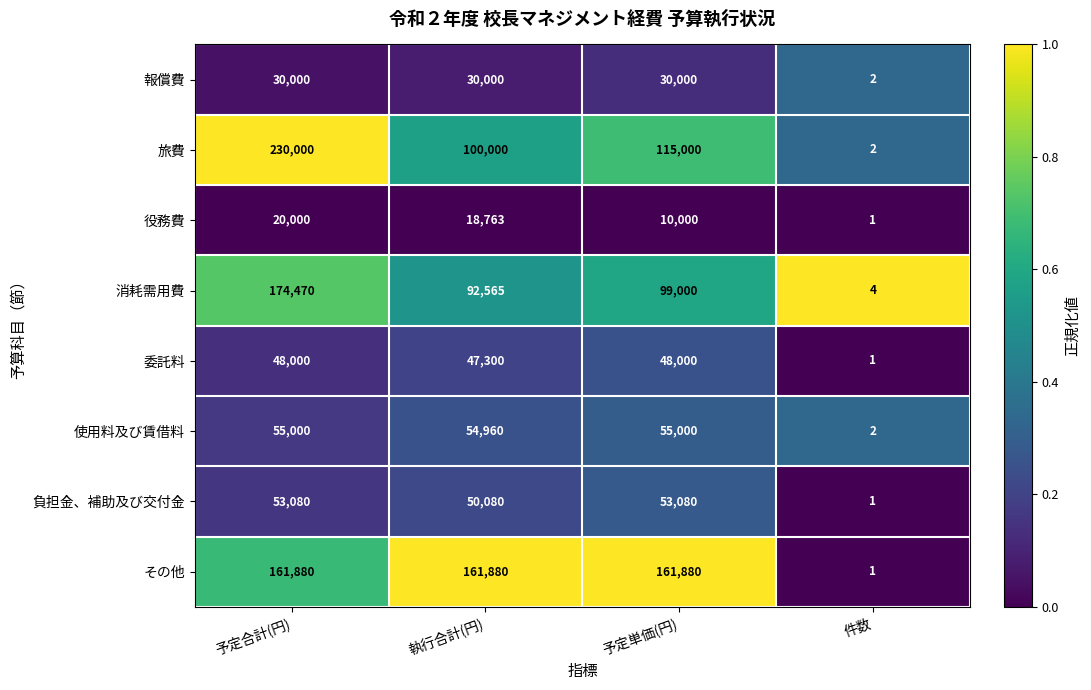

How many series are shown in this chart?

8